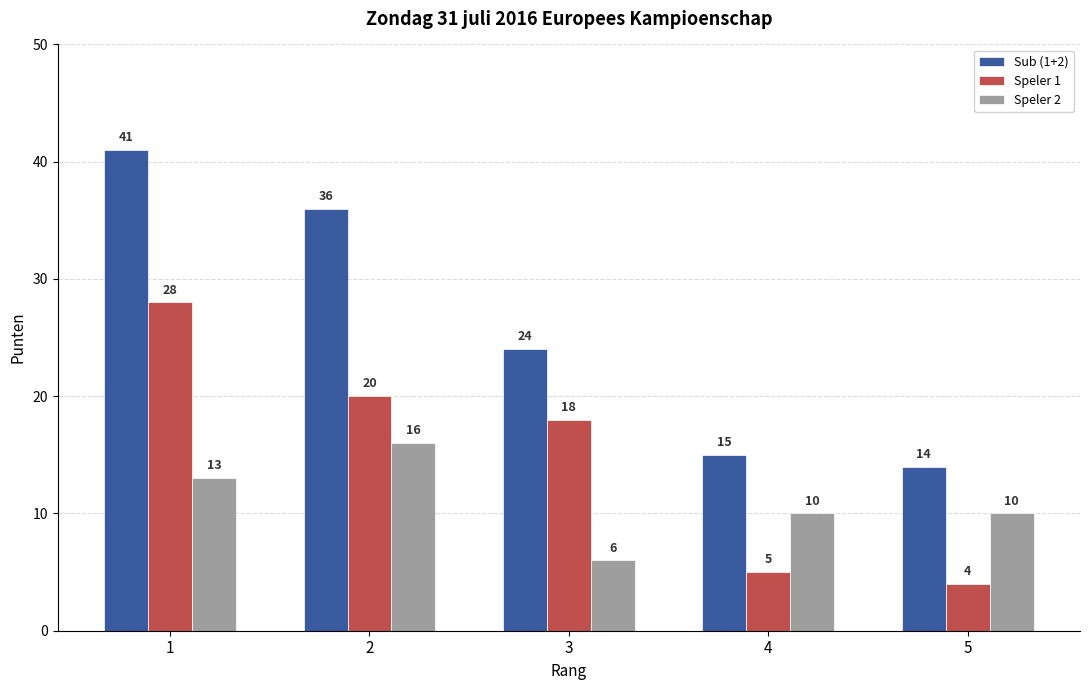

Read the Sub (1+2) value at 1, to the nearest 5.

40